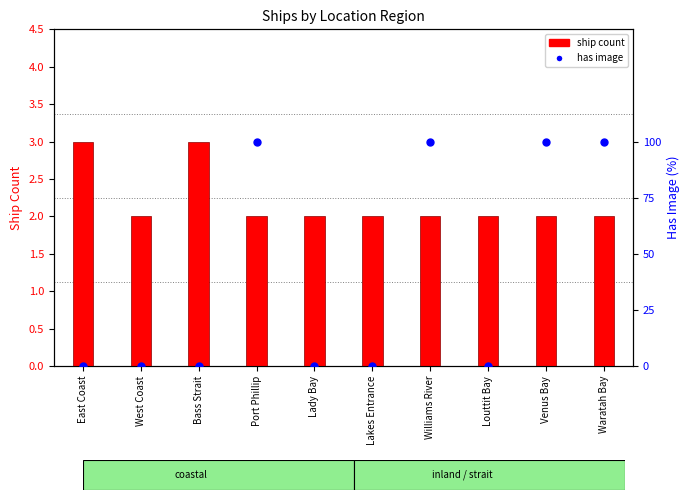

What are all the series names shown in the legend?

ship count, has image